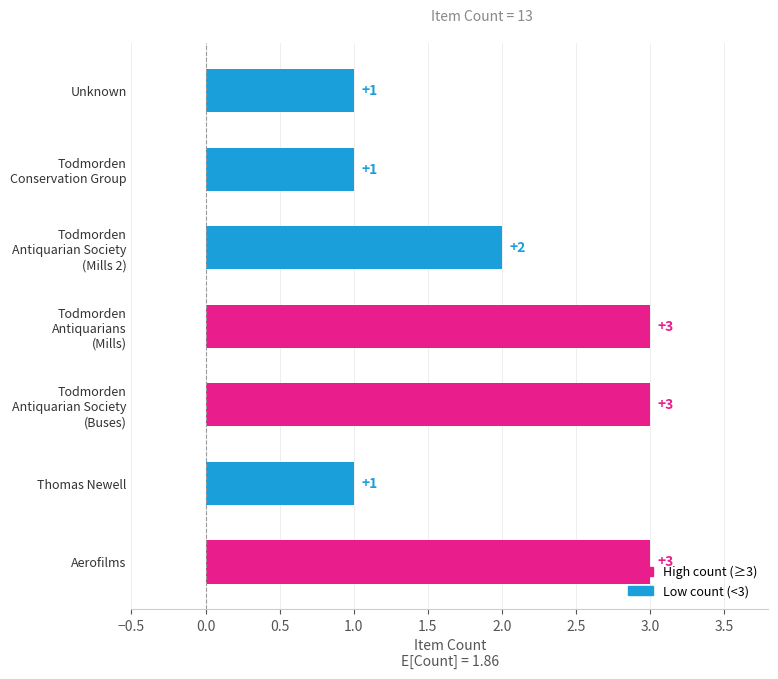

Count the values in the range 1 to 3.

7